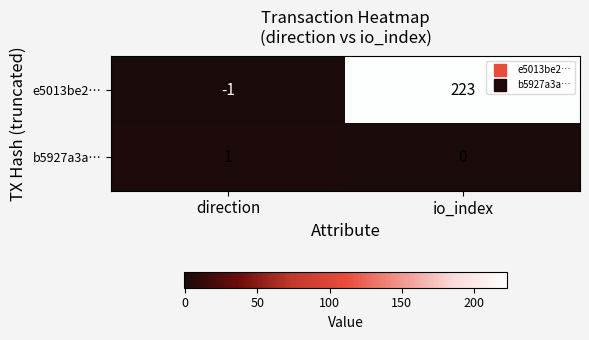

The value of b5927a3a… at direction is 2. True or false?

False